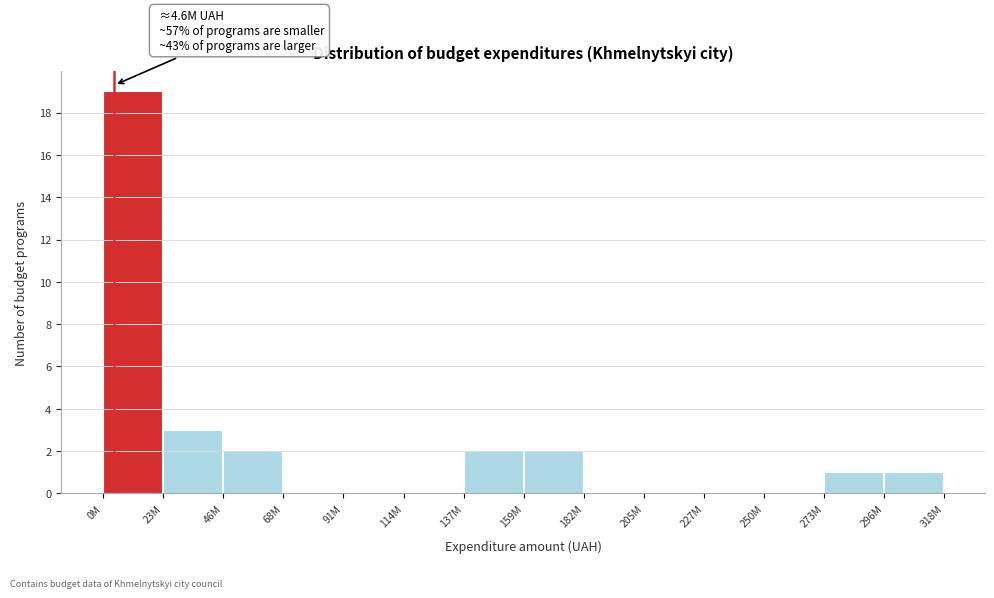

Reading left to right, list all the values displayed in this chart.

0M=19	23M=3	46M=2	68M=0	91M=0	114M=0	137M=2	159M=2	182M=0	205M=0	227M=0	250M=0	273M=1	296M=1